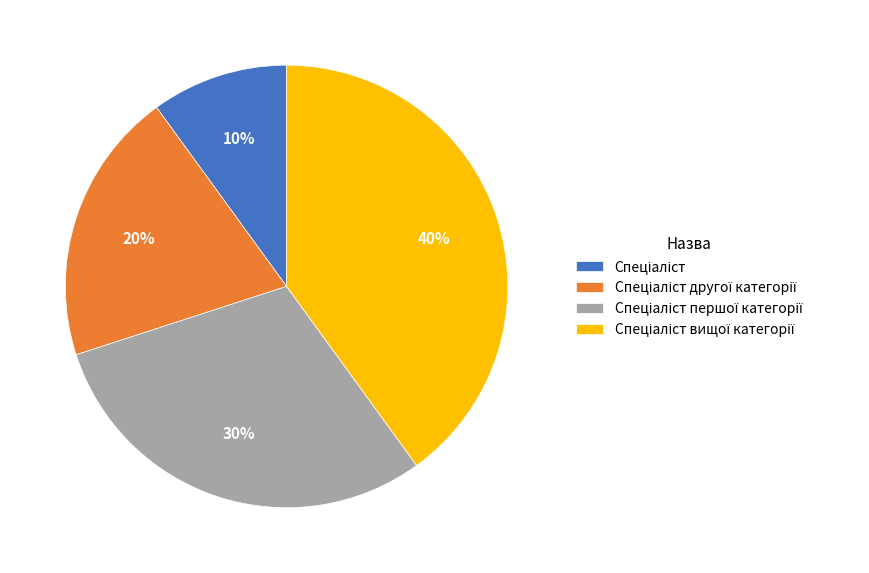

Is there a majority slice in this chart?

No